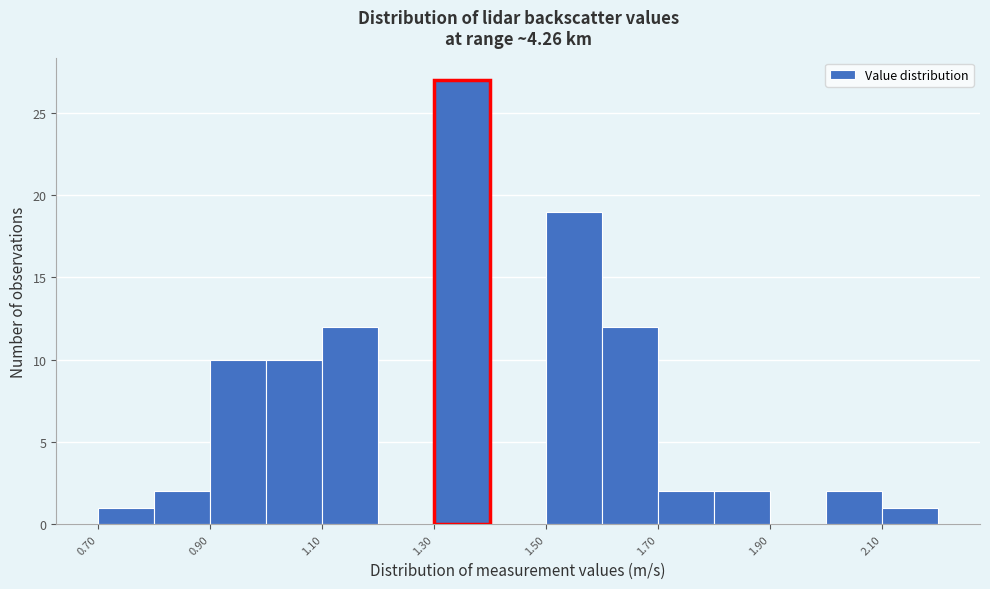

Reading left to right, transcribe this chart: for each bar, give the range it covers on the x-axis and its height. The values are not printed on the chart, so give them approximately, as read against the axis.

0.7 to 0.8: 1
0.8 to 0.9: 2
0.9 to 1.0: 10
1.0 to 1.1: 10
1.1 to 1.2: 12
1.2 to 1.3: 0
1.3 to 1.4: 27
1.4 to 1.5: 0
1.5 to 1.6: 19
1.6 to 1.7: 12
1.7 to 1.8: 2
1.8 to 1.9: 2
1.9 to 2.0: 0
2.0 to 2.1: 2
2.1 to 2.2: 1